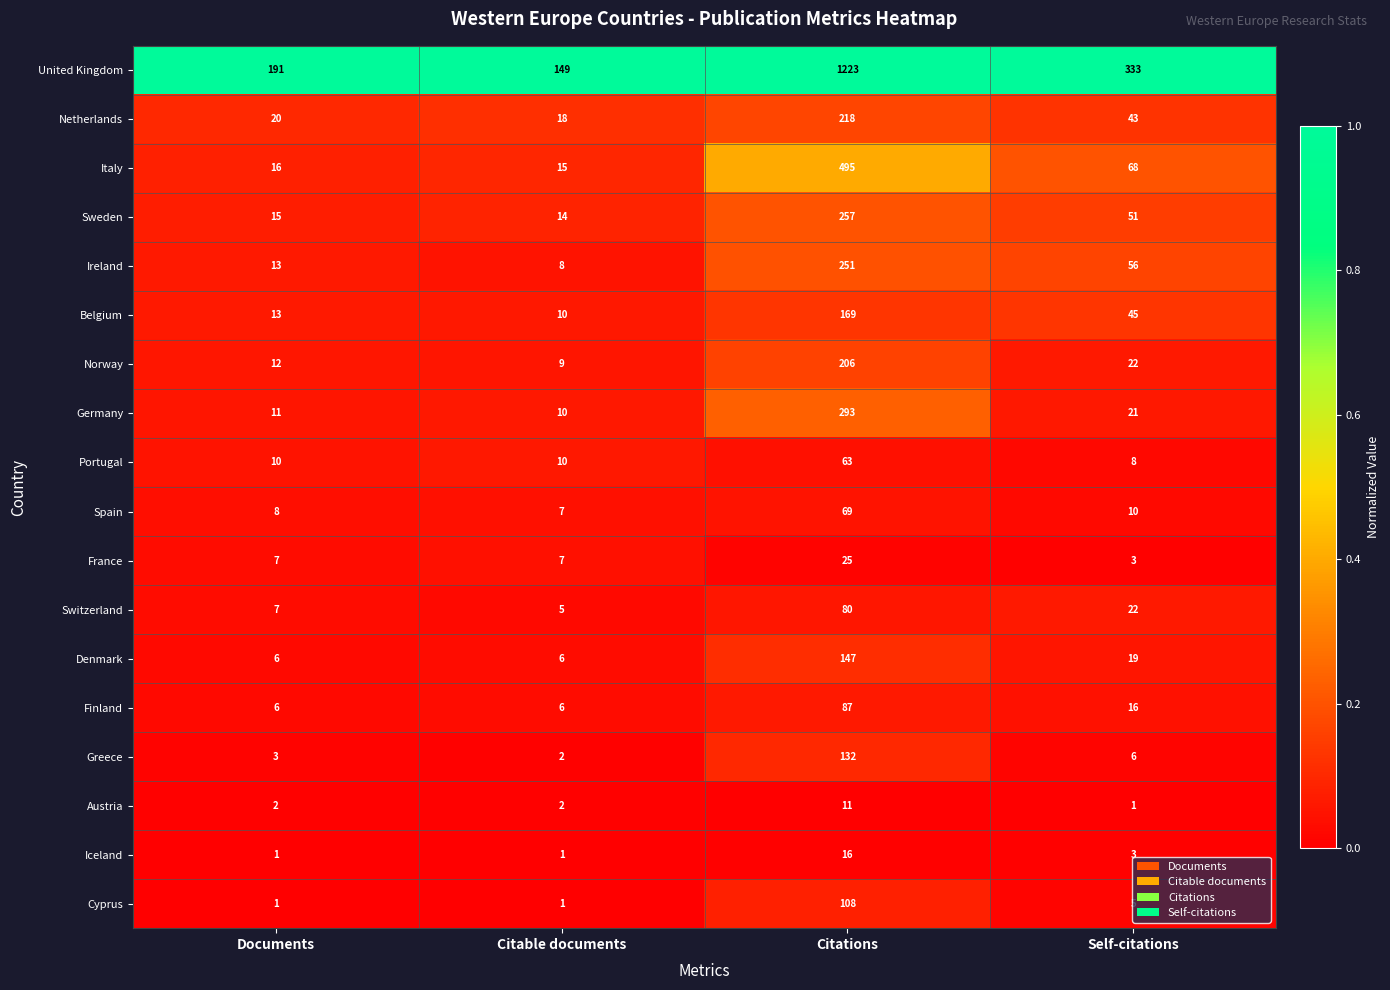

The Finland series shows 6 at Citable documents. True or false?

True